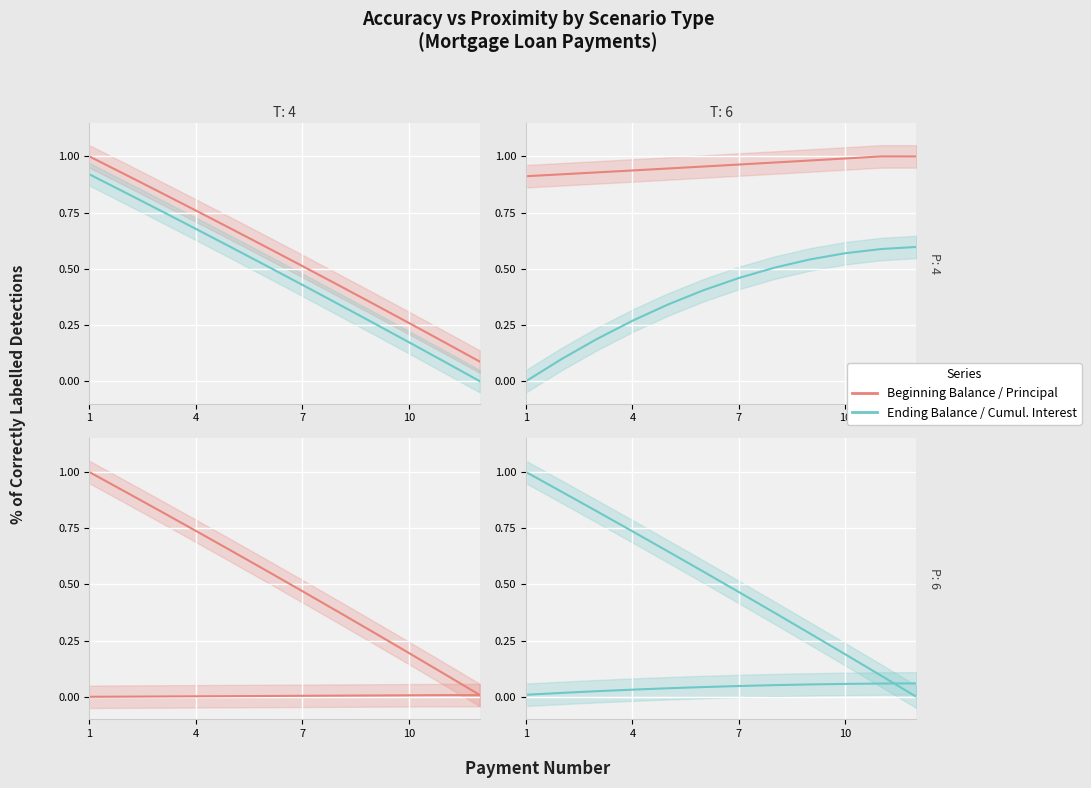

What is the sum of all Ending Balance values?

6.1